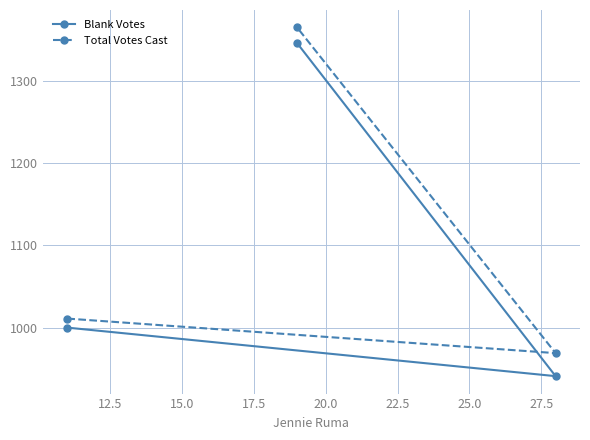

Which series has the largest total across all categories?

Total Votes Cast